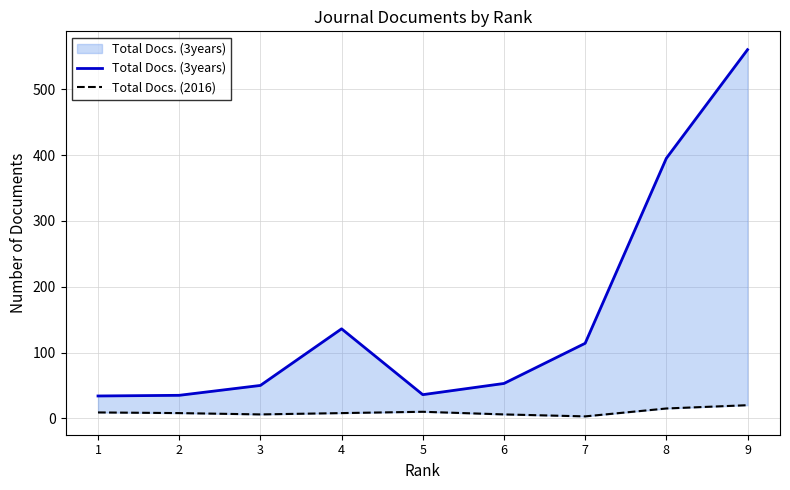

What is the difference between the Total Docs. (2016) values at 1 and 8?

6